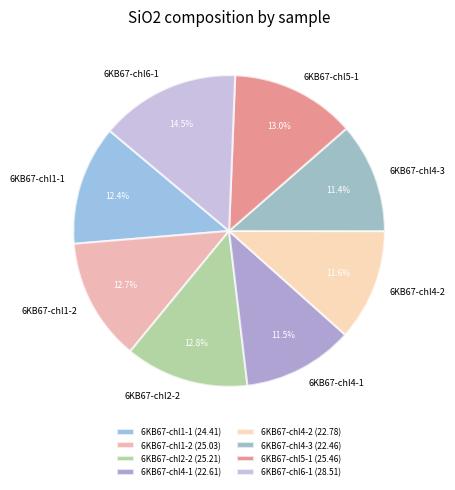

Approximately how many times larger is the value at 6KB67-chl2-2 compared to 6KB67-chl1-2?

1.0